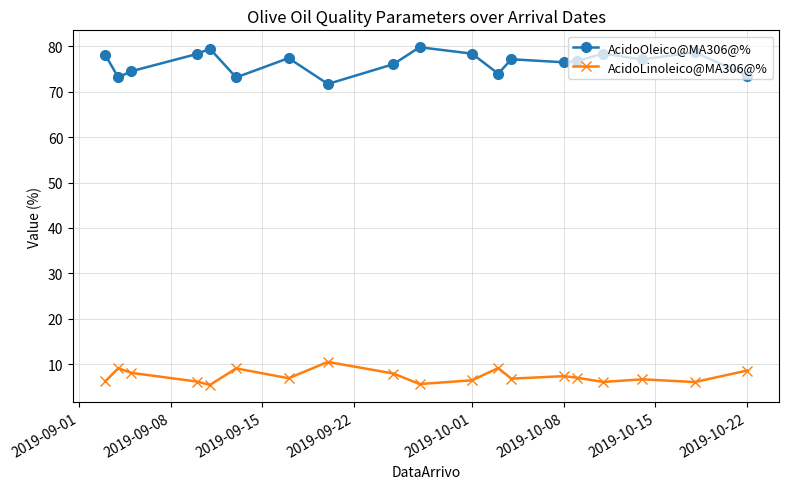

Does the chart display data point markers on the line(s)?

Yes